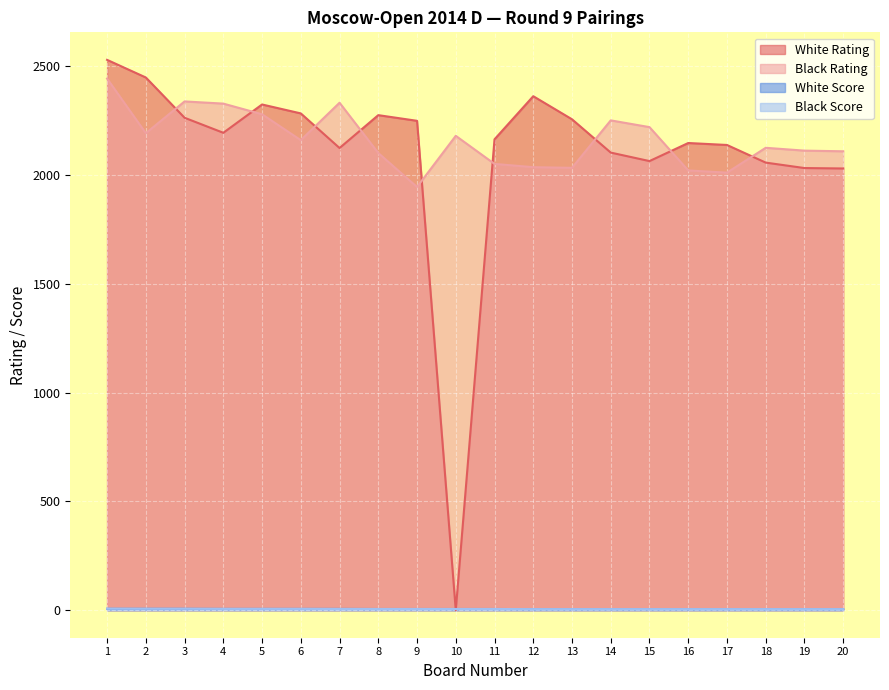

Reading left to right, extract all data points from this chart.

White Rating: 1=2528.0	2=2447.0	3=2262.0	4=2193.0	5=2323.0	6=2282.0	7=2123.0	8=2274.0	9=2248.0	10=0.0	11=2163.0	12=2361.0	13=2255.0	14=2102.0	15=2063.0	16=2146.0	17=2137.0	18=2056.0	19=2031.0	20=2029.0
Black Rating: 1=2442.0	2=2191.0	3=2337.0	4=2327.0	5=2278.0	6=2159.0	7=2331.0	8=2100.0	9=1944.0	10=2179.0	11=2050.0	12=2035.0	13=2032.0	14=2250.0	15=2219.0	16=2020.0	17=2010.0	18=2124.0	19=2111.0	20=2108.0
White Score: 1=6.5	2=6.5	3=6.5	4=6.0	5=6.0	6=6.0	7=6.0	8=5.5	9=5.5	10=5.5	11=5.5	12=5.0	13=5.0	14=5.0	15=5.0	16=5.0	17=5.0	18=5.0	19=5.0	20=5.0
Black Score: 1=7.0	2=6.5	3=6.5	4=6.0	5=6.0	6=6.0	7=5.5	8=5.5	9=5.5	10=5.5	11=5.5	12=5.0	13=5.0	14=5.0	15=5.0	16=5.0	17=5.0	18=5.0	19=5.0	20=5.0